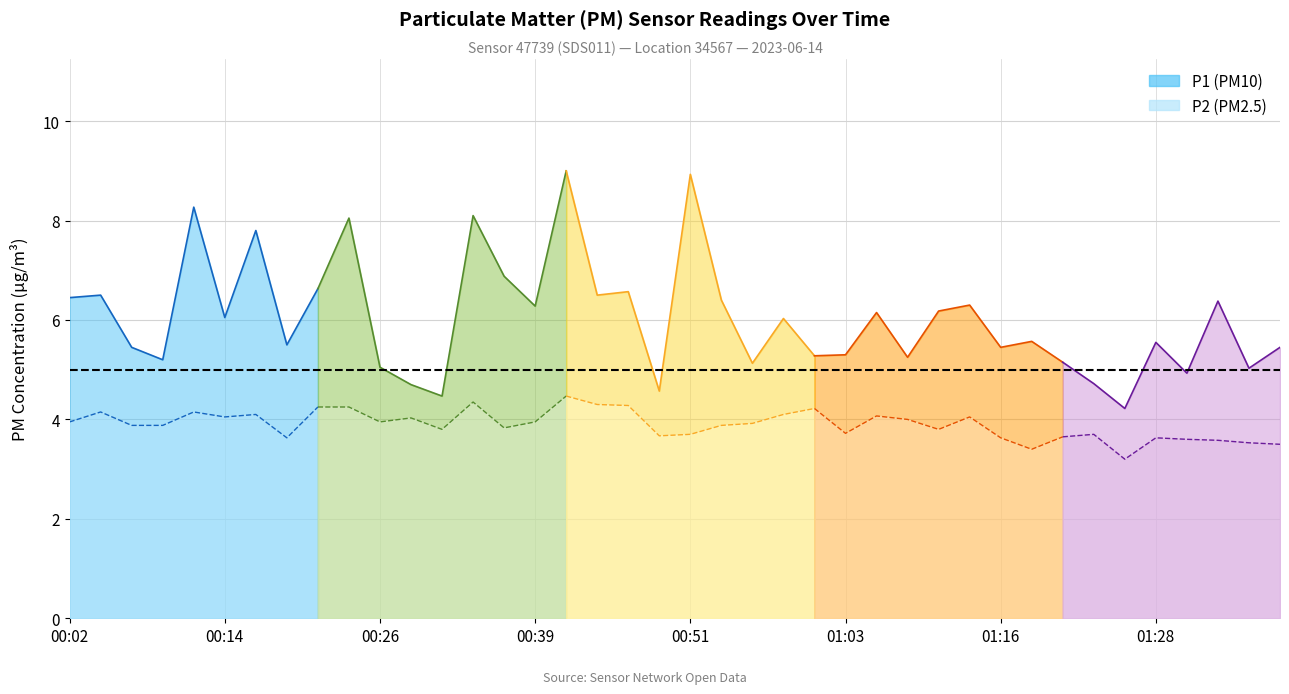

What is the average value of the P2 series?

3.9